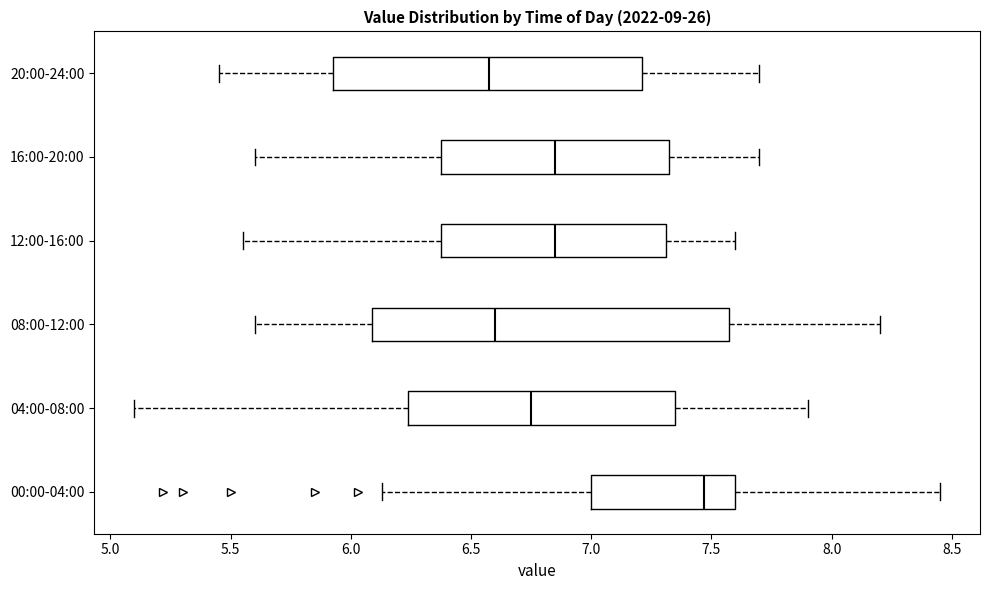

Where is the left edge of the box for 08:00-12:00 on the x-axis? The values are not printed on the chart, so give them approximately, as read against the axis.

6.10